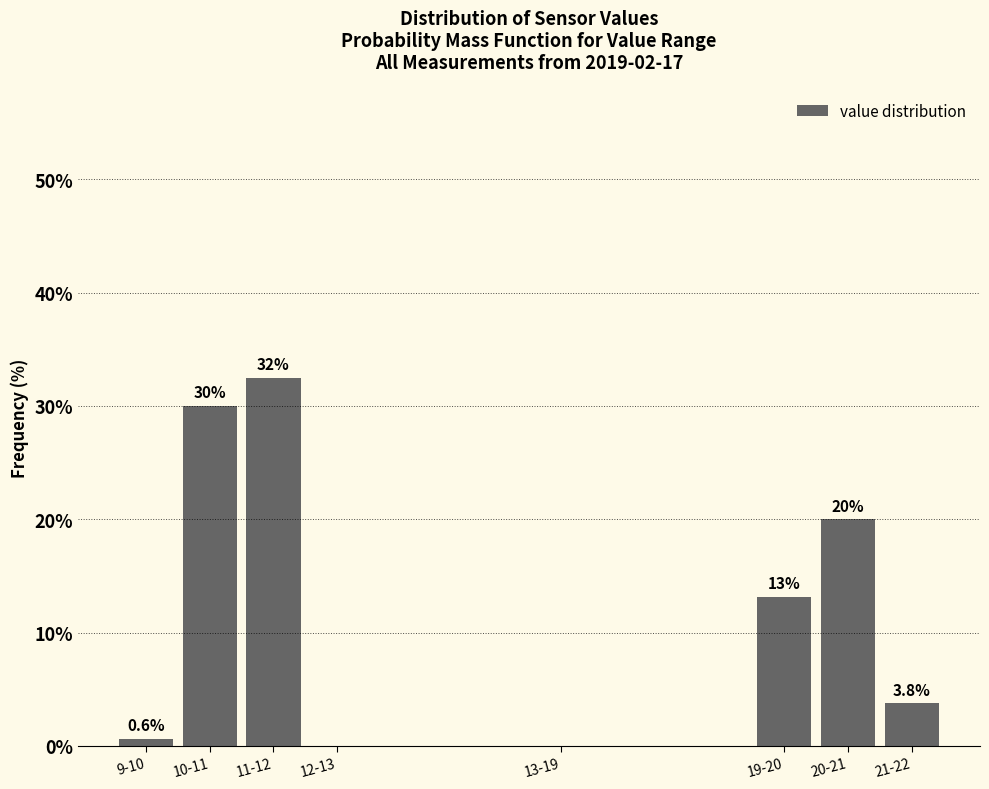

Reading left to right, extract all data points from this chart.

9-10=0.6	10-11=30.0	11-12=32.5	12-13=0.0	13-19=0.0	19-20=13.1	20-21=20.0	21-22=3.8